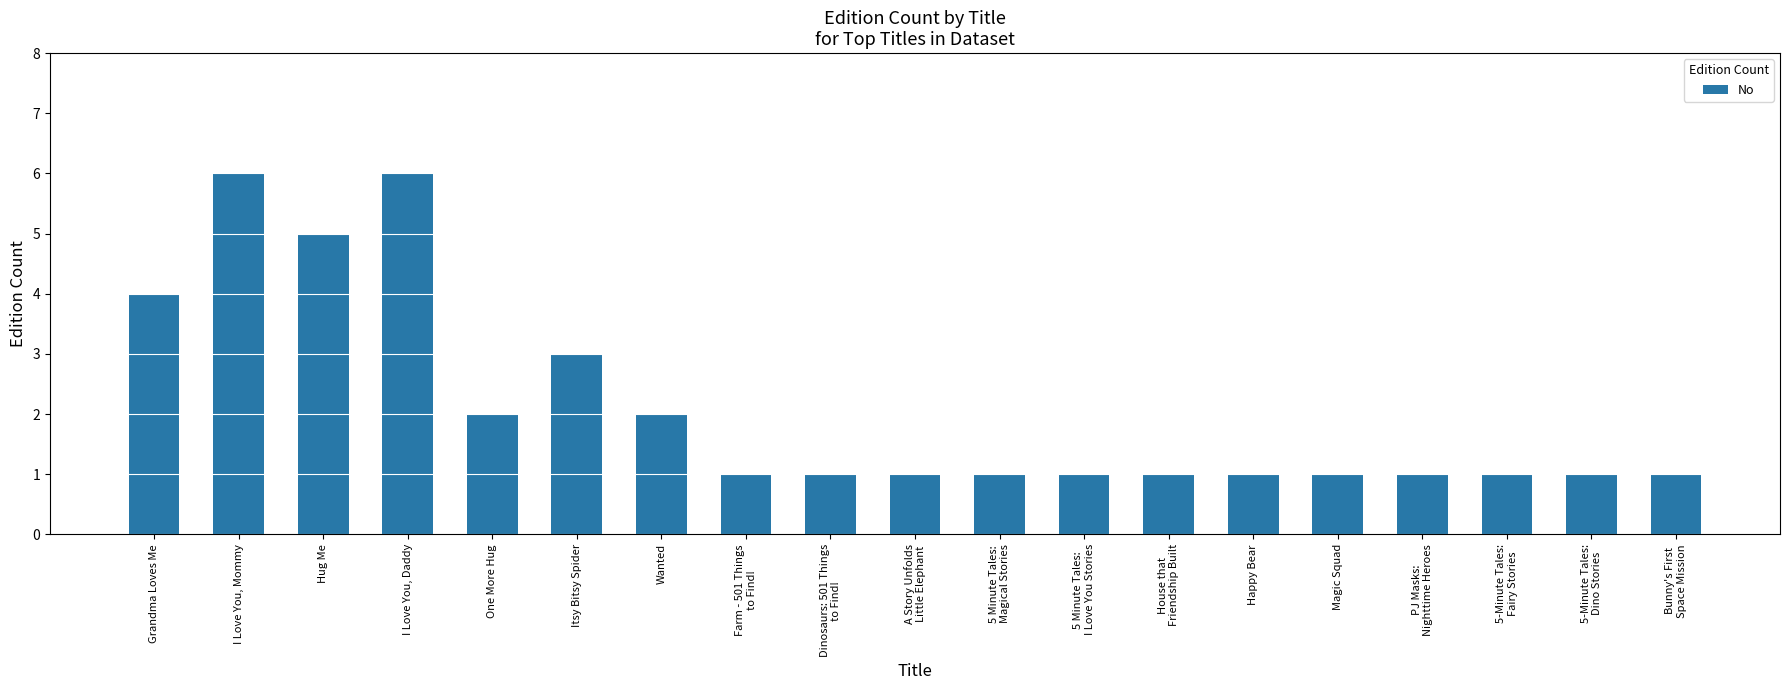

What value does the data have at Bunny's First
Space Mission?

1